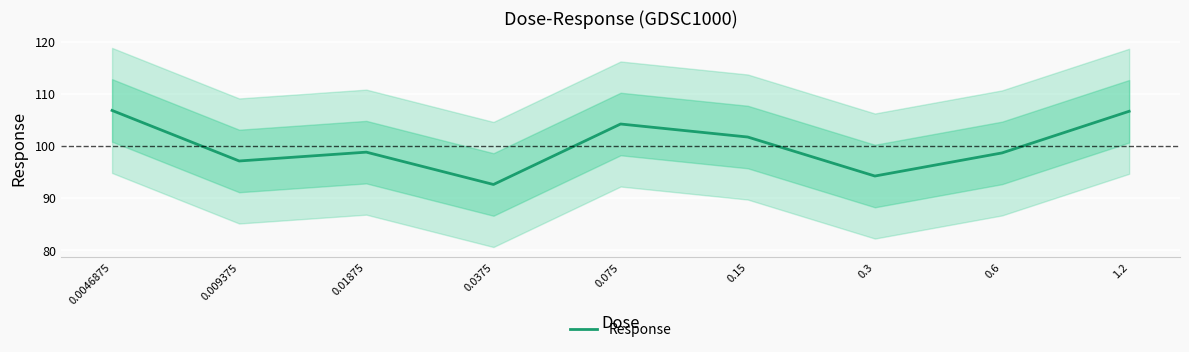

Rank the categories by value from lowest to highest.

0.0375, 0.3, 0.009375, 0.6, 0.01875, 0.15, 0.075, 1.2, 0.0046875